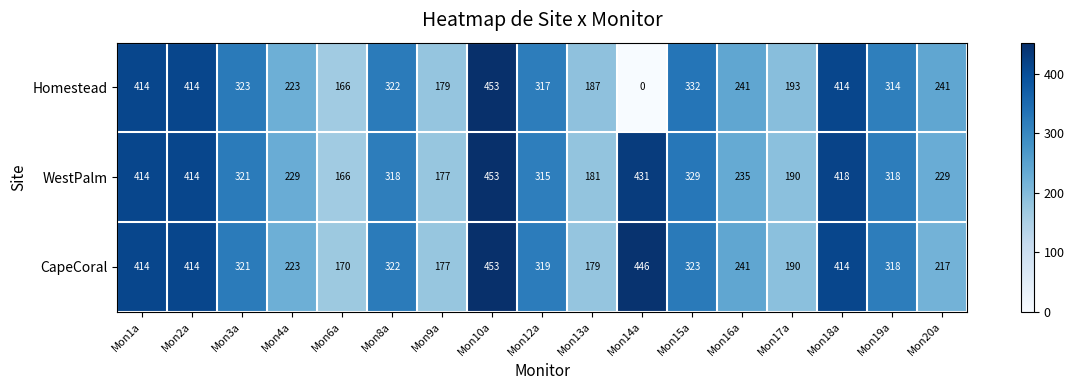

Which series has the largest range (max minus min)?

Homestead